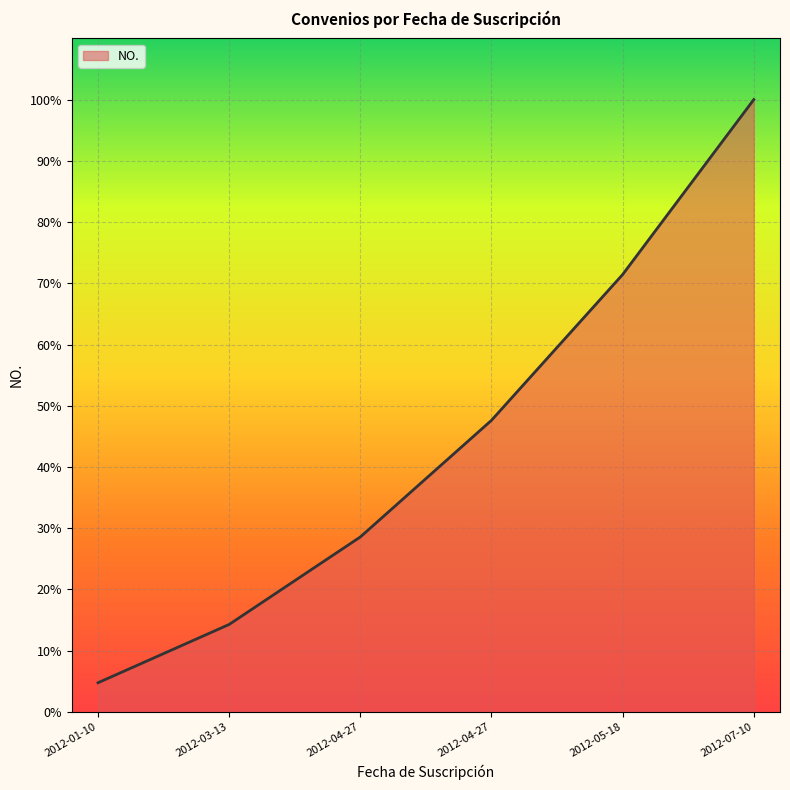

Does the chart have visible grid lines?

Yes